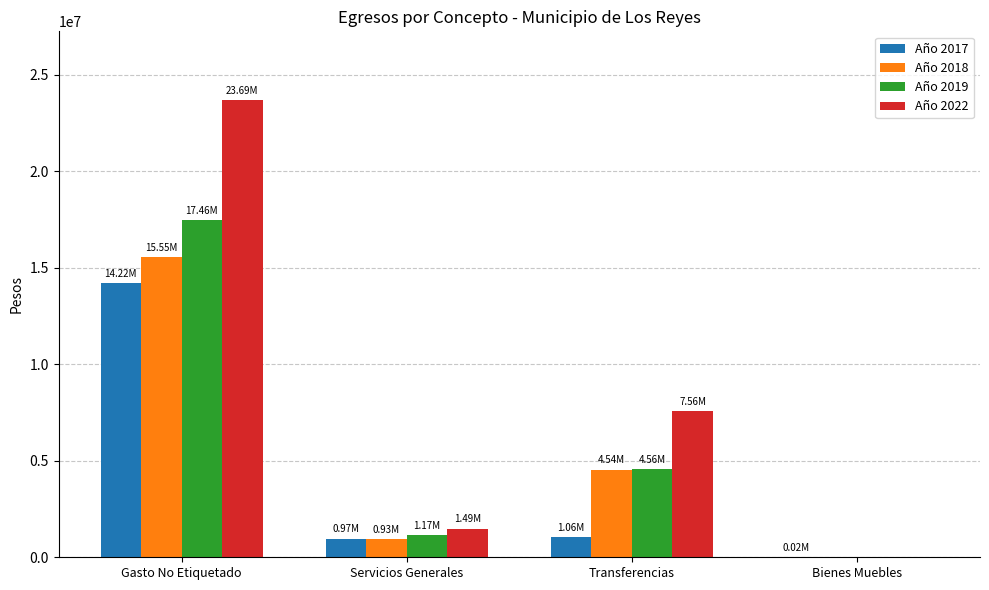

What is the sum of the Año 2017 values at Transferencias and Bienes Muebles?

1078096.7